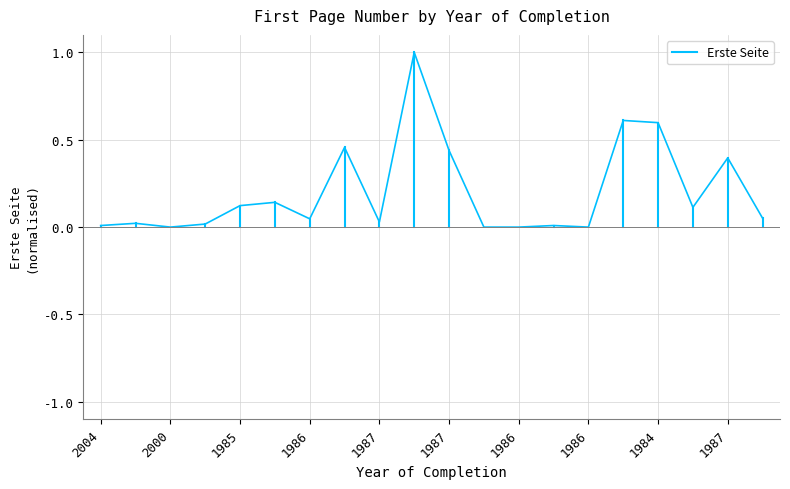

Does the chart display data point markers on the line(s)?

No